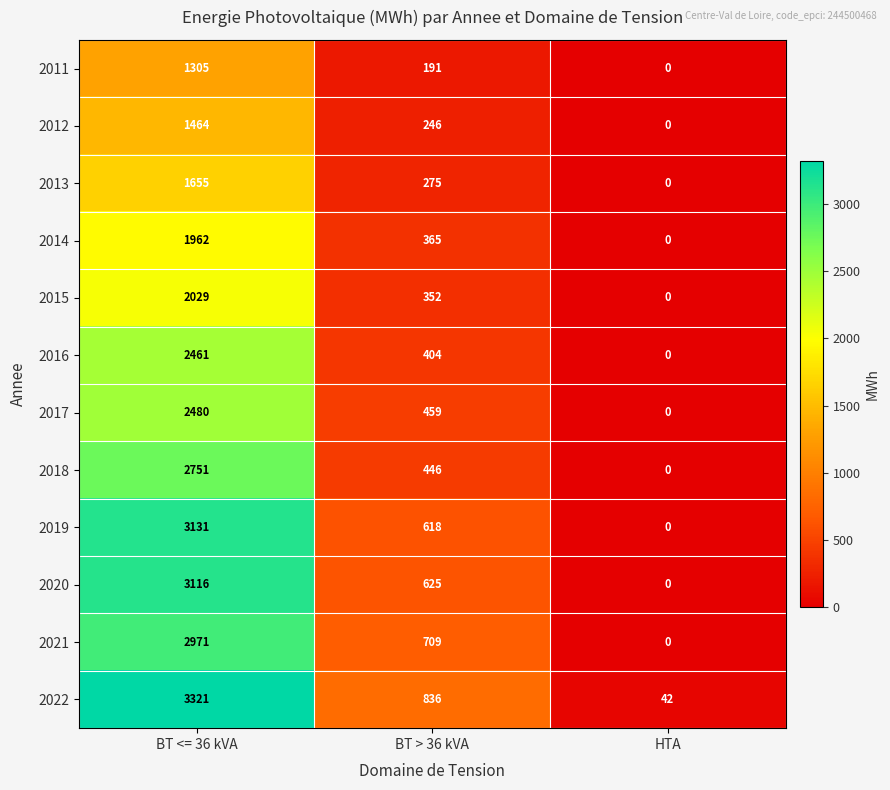

True or false: 2021 has a value of 1147 at BT > 36 kVA.

False